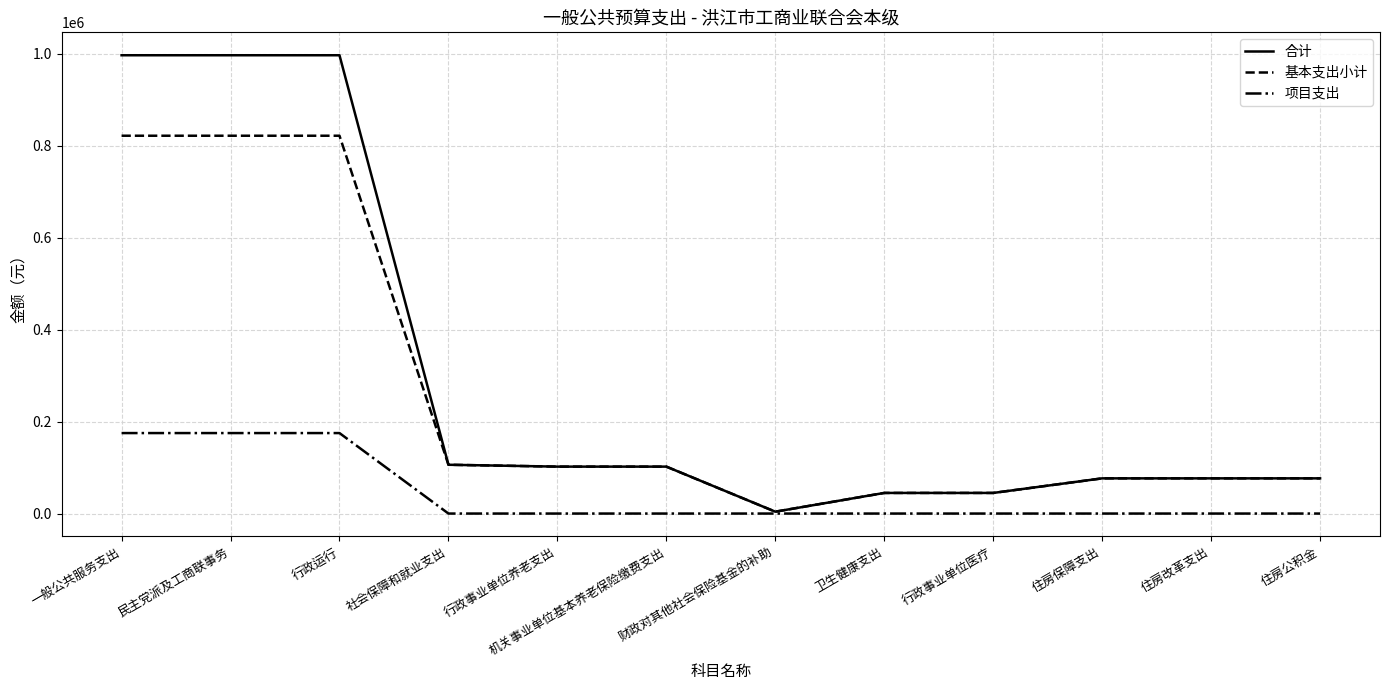

Which series has the largest range (max minus min)?

合计